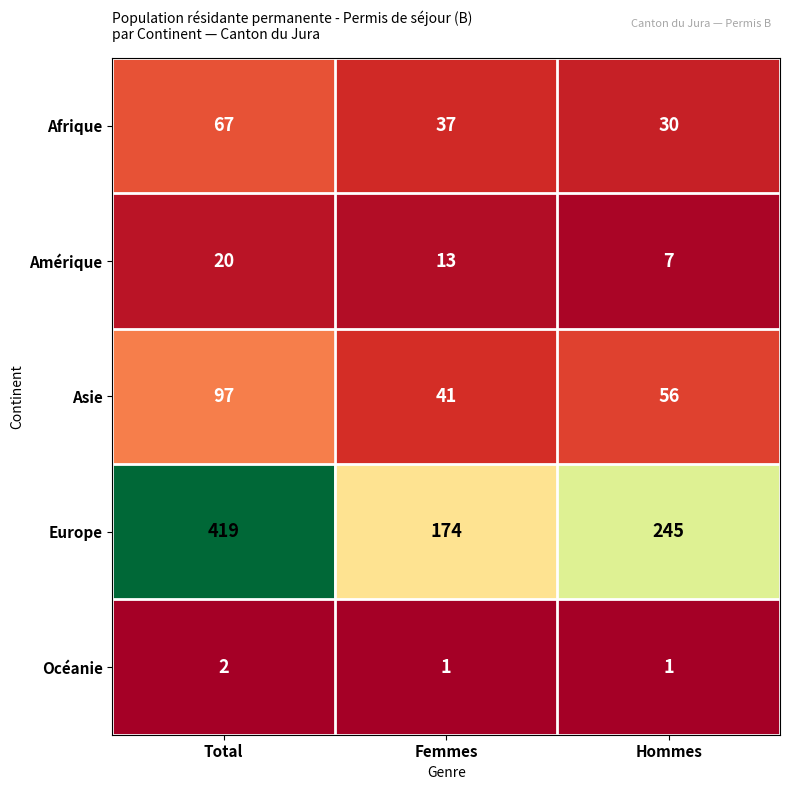

Reading left to right, transcribe all the data shown in this chart.

Afrique: Total=67	Femmes=37	Hommes=30
Amérique: Total=20	Femmes=13	Hommes=7
Asie: Total=97	Femmes=41	Hommes=56
Europe: Total=419	Femmes=174	Hommes=245
Océanie: Total=2	Femmes=1	Hommes=1